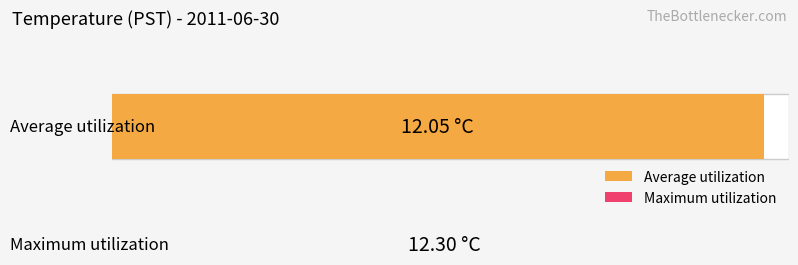

The value of Average utilization at Hour 20 is 12.0. True or false?

True